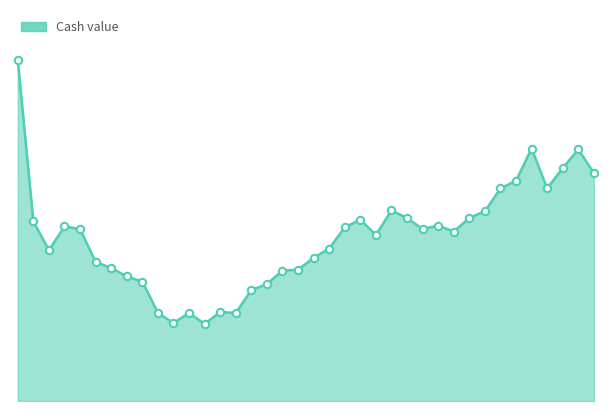

Does the chart have visible grid lines?

No